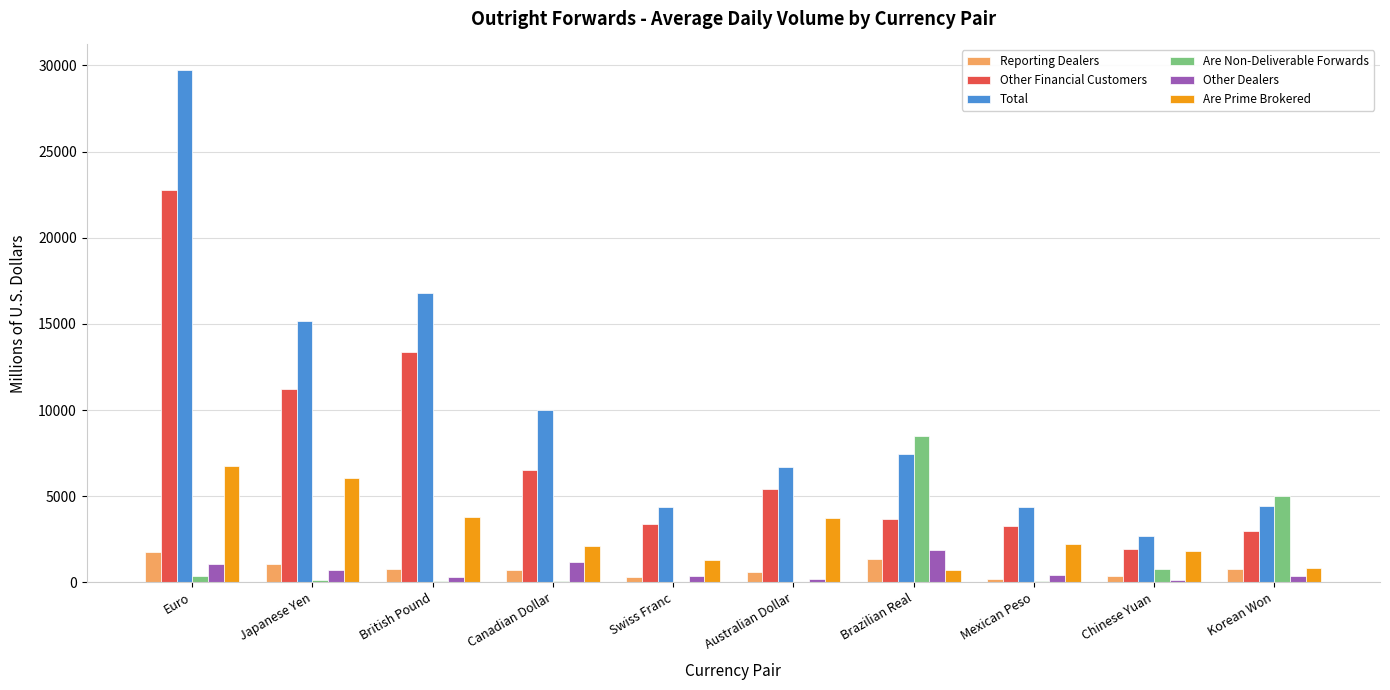

What is the difference between the Other Dealers values at Korean Won and Euro?

683